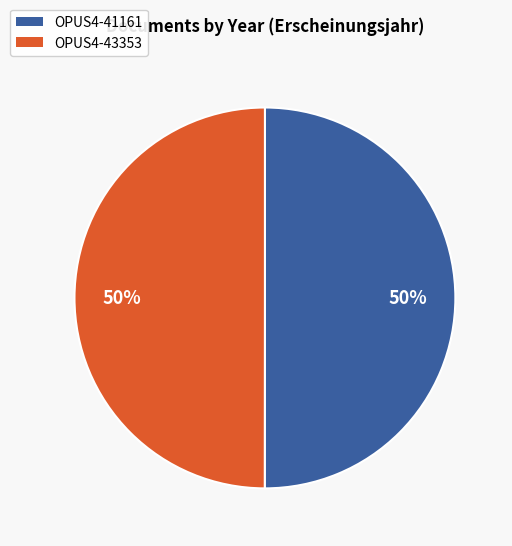

To the nearest percent, what portion does OPUS4-41161 represent?

50%